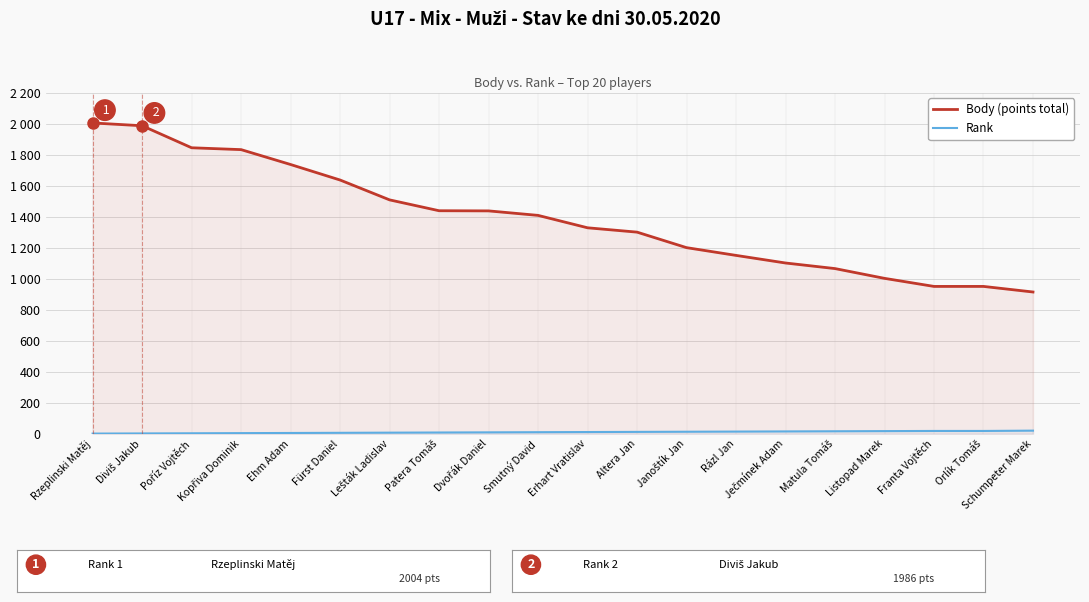

What position from the left is Rázl Jan?

14